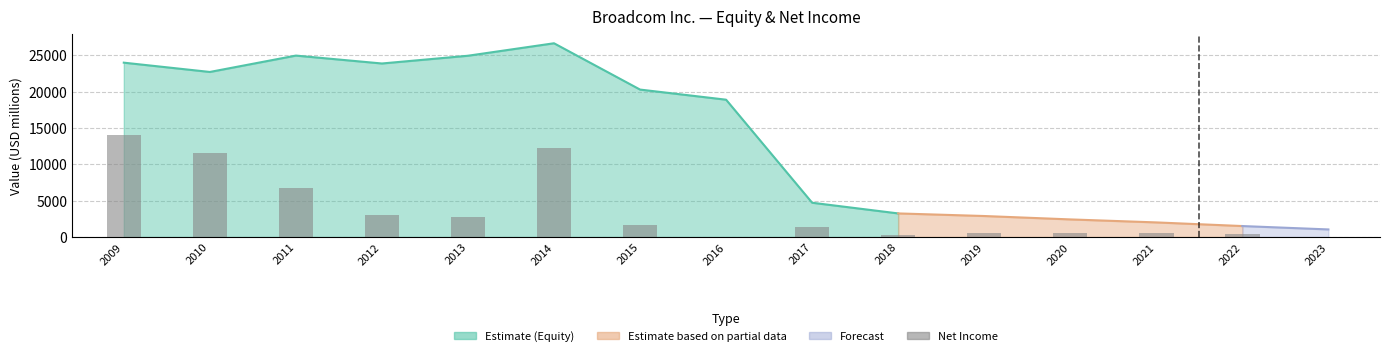

Where is the data nearest to the value 7041?

2011